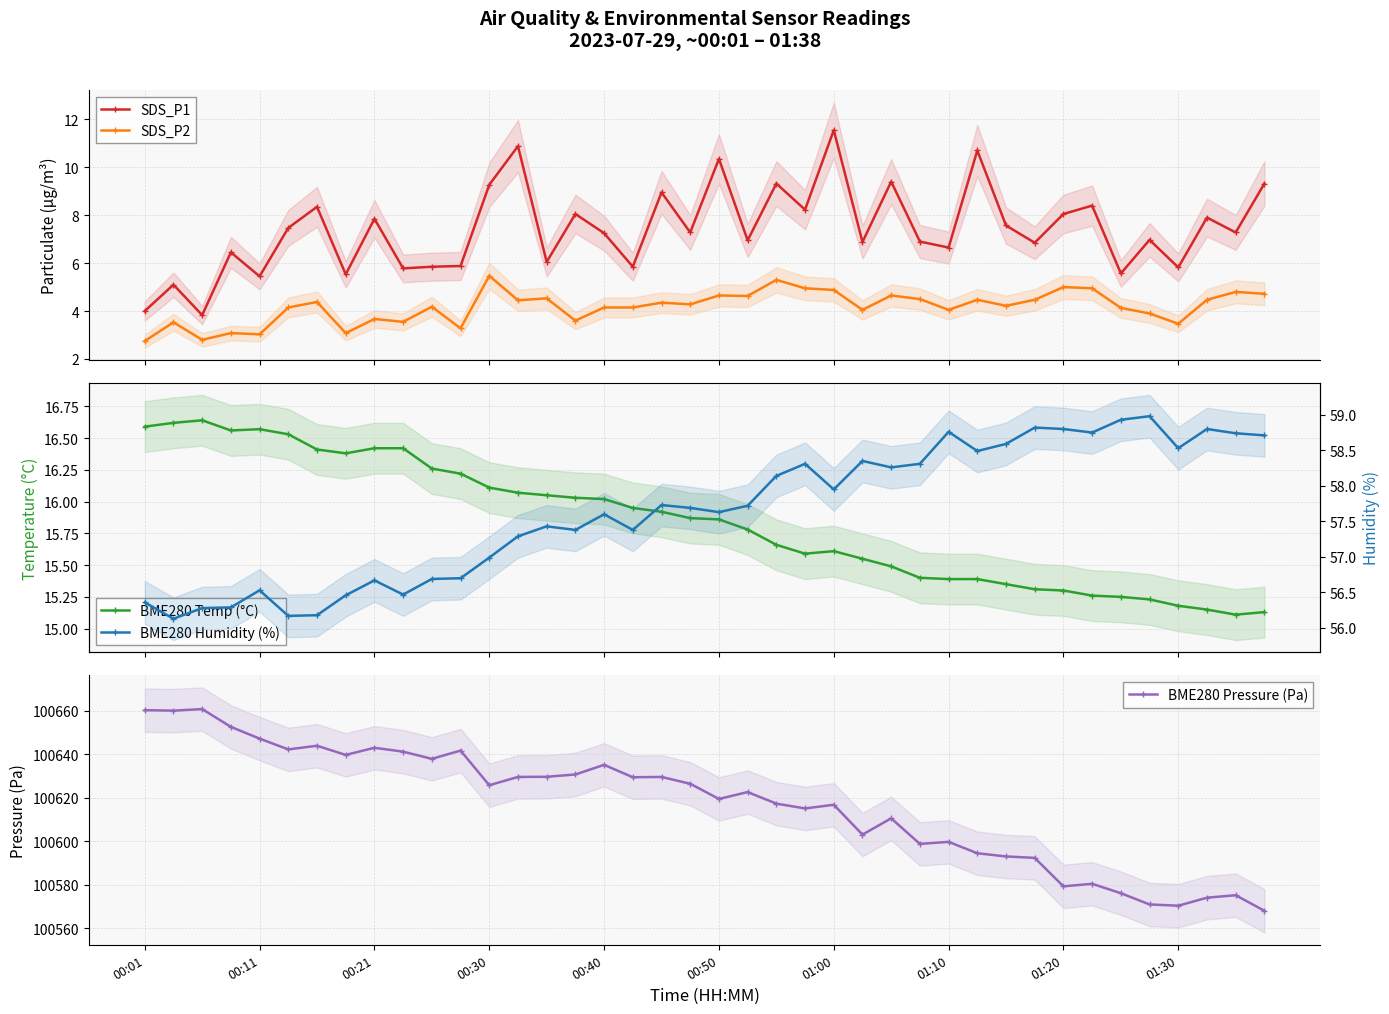

True or false: BME280 Temp (°C) and BME280 Pressure (Pa) intersect in this chart.

False